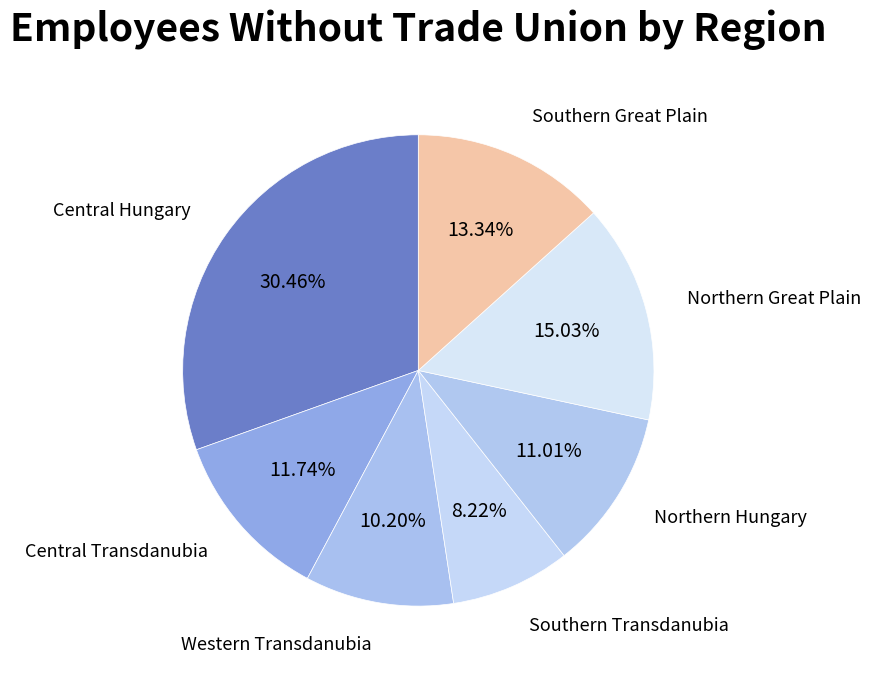

To the nearest percent, what is the average slice percentage?

14%